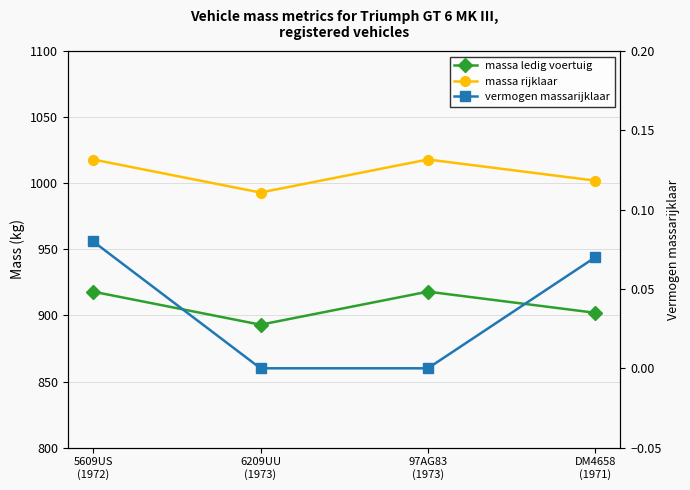

What position from the right is 5609US
(1972)?

4